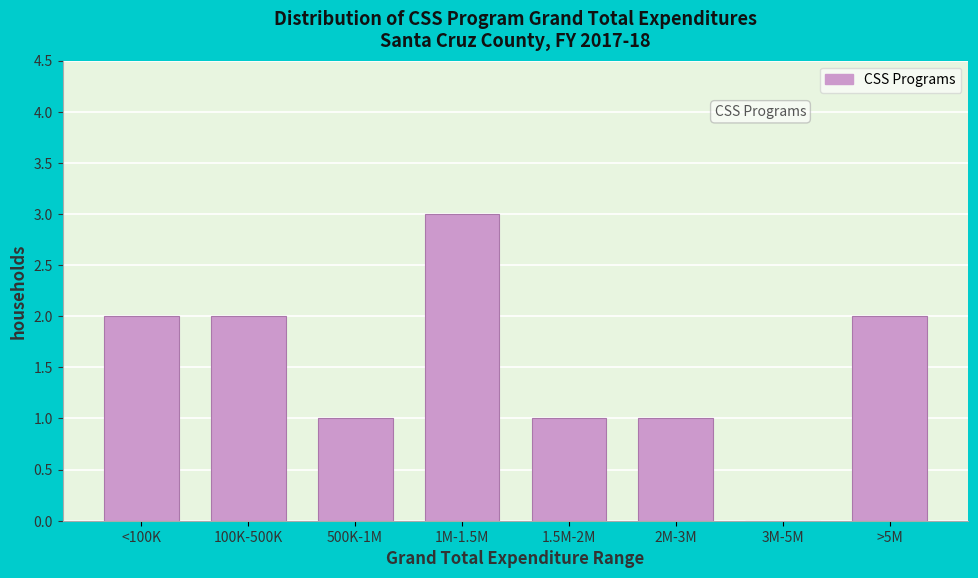

Reading left to right, what are all the values shown in this chart?

<100K=2	100K-500K=2	500K-1M=1	1M-1.5M=3	1.5M-2M=1	2M-3M=1	3M-5M=0	>5M=2